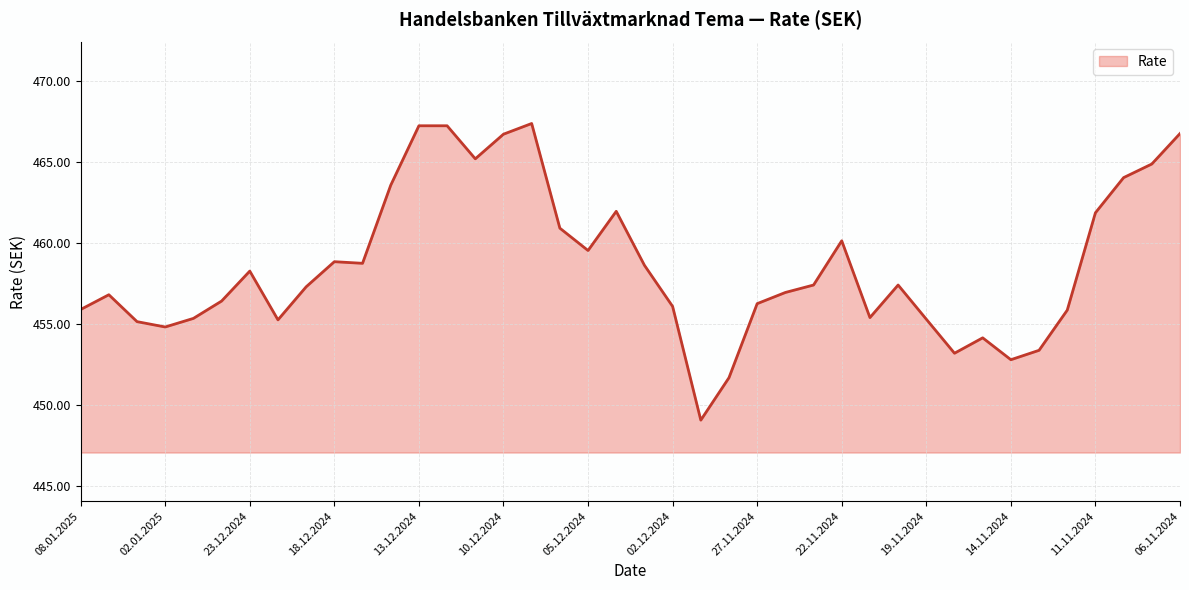

What is the minimum value shown in the chart?

449.1